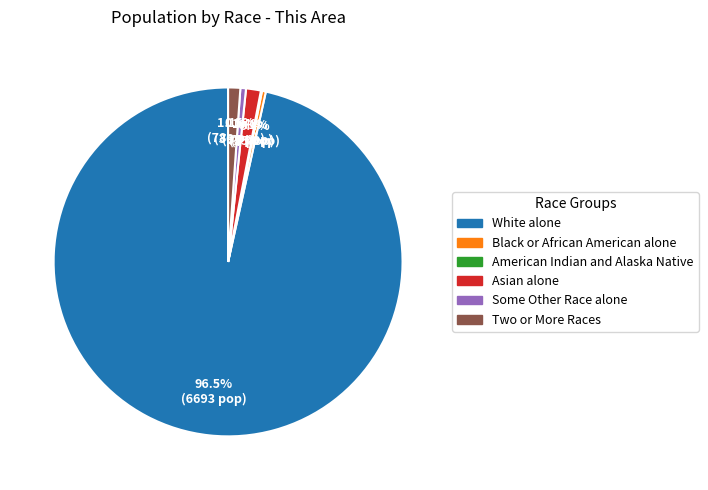

What is the ratio of the value at Two or More Races to the value at Asian alone?

0.8